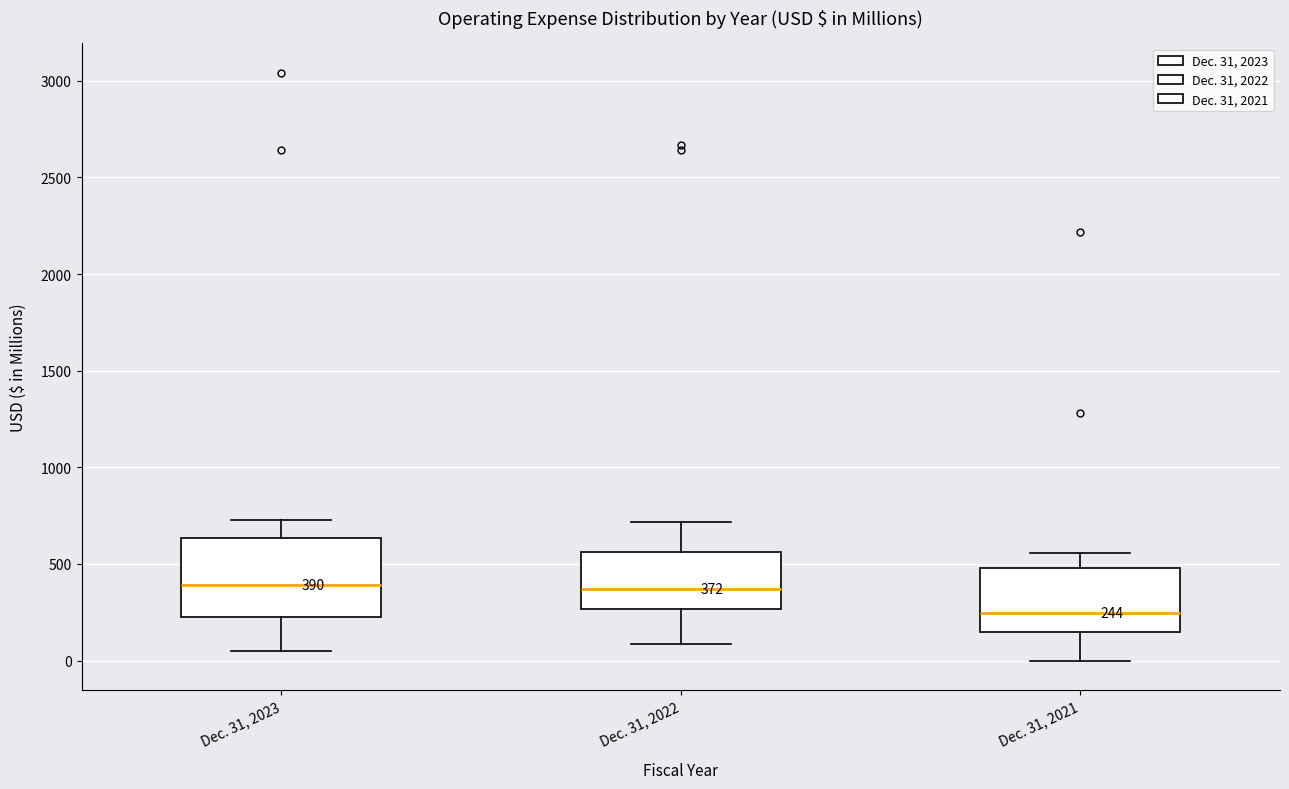

Which box has the lowest median line?

Dec. 31, 2021